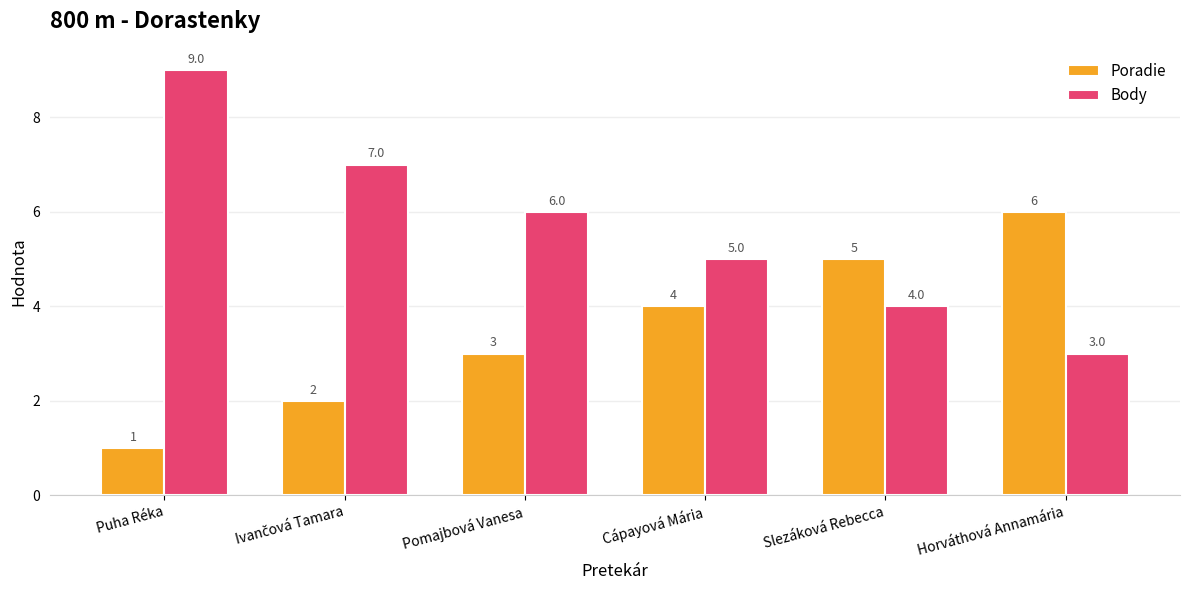

Which category has the lowest value across all series?

Puha Réka